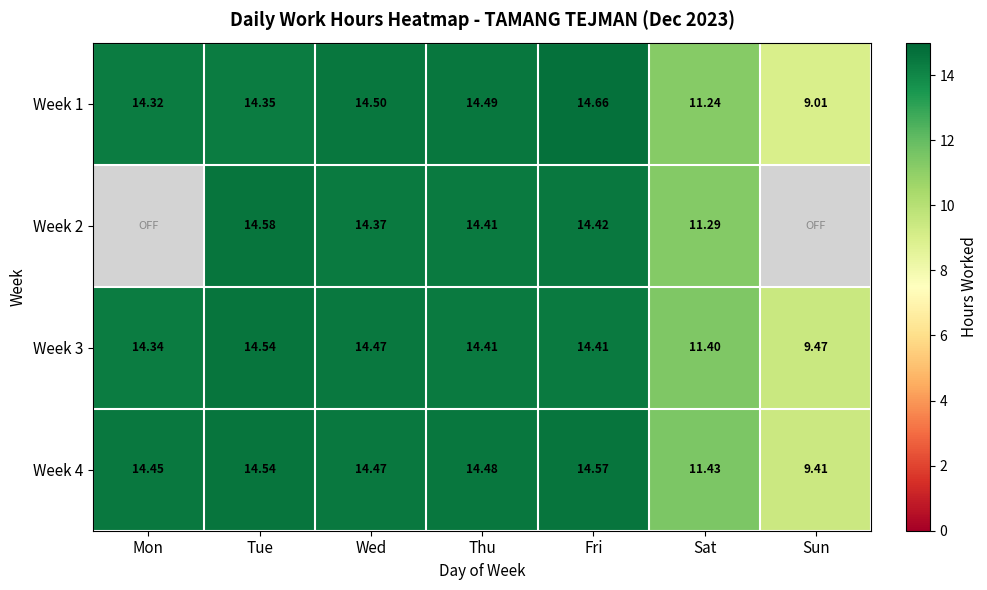

Is the value of Week 4 at Sun greater than the value of Week 2 at Sat?

No